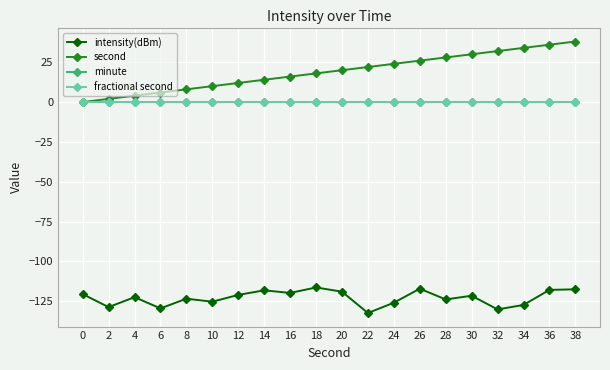

What is the spread (max minus min) of values at 26?

143.1